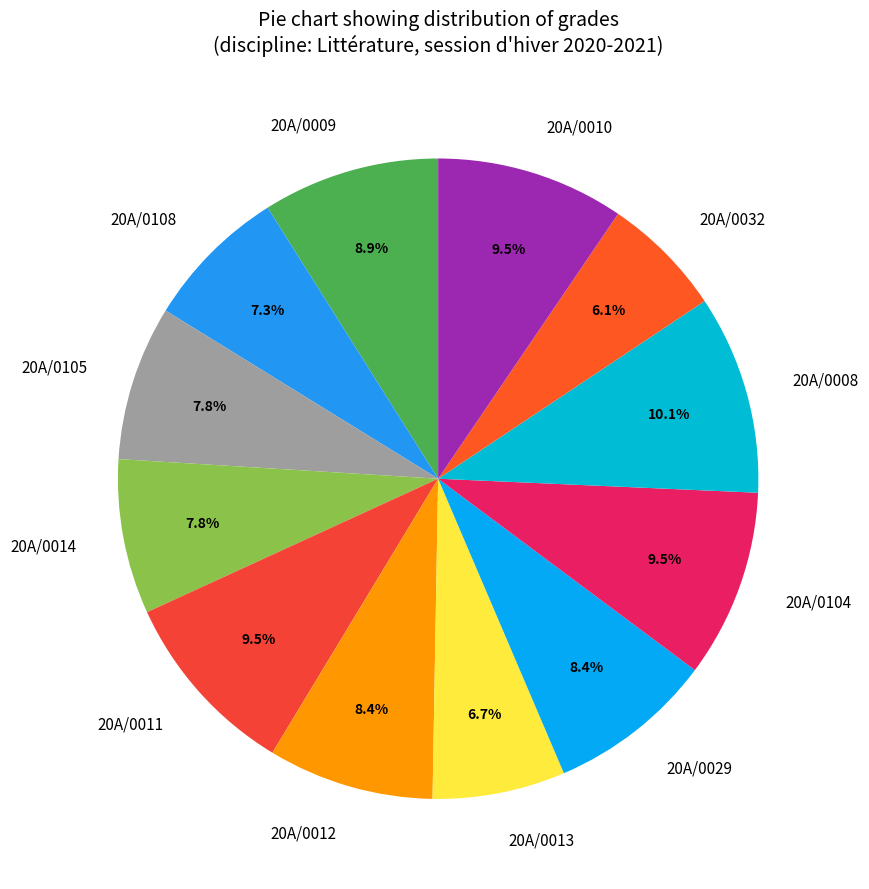

What is the largest slice in the pie chart?

20A/0008